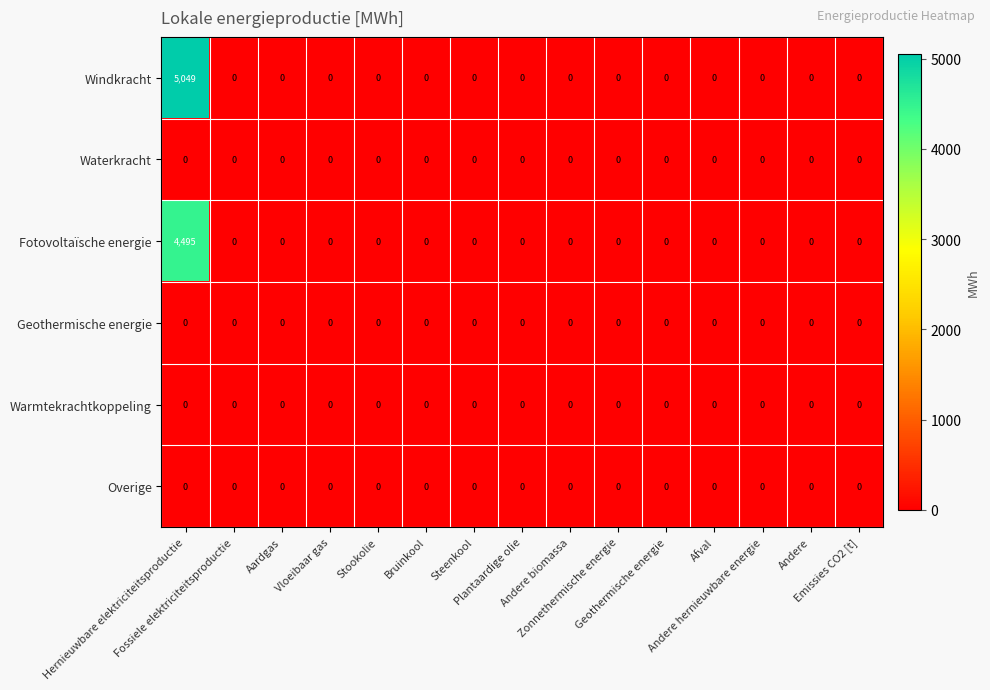

What is the sum of all Windkracht values?

5049